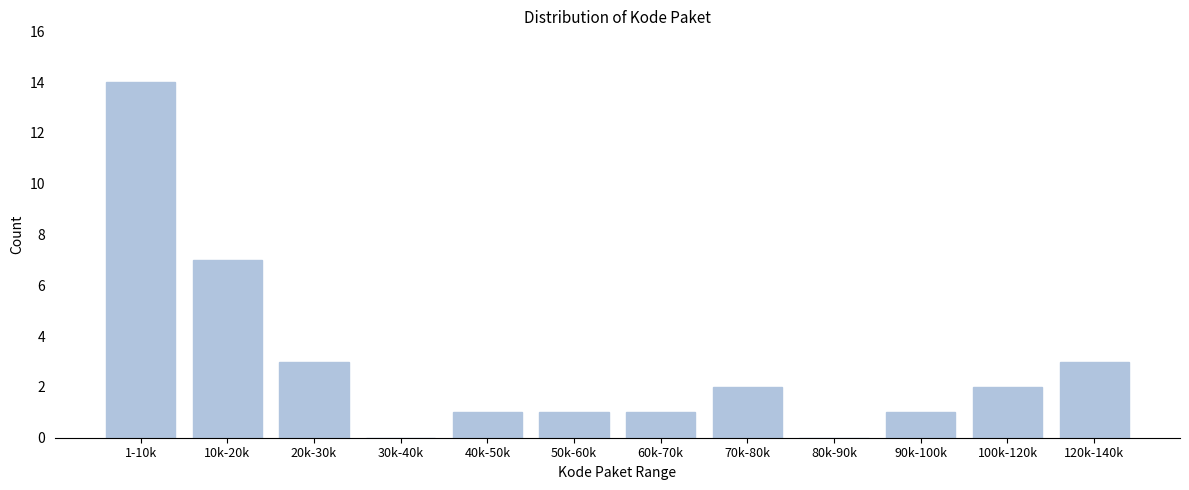

Reading right to left, list all the values displayed in this chart.

120k-140k=3	100k-120k=2	90k-100k=1	80k-90k=0	70k-80k=2	60k-70k=1	50k-60k=1	40k-50k=1	30k-40k=0	20k-30k=3	10k-20k=7	1-10k=14